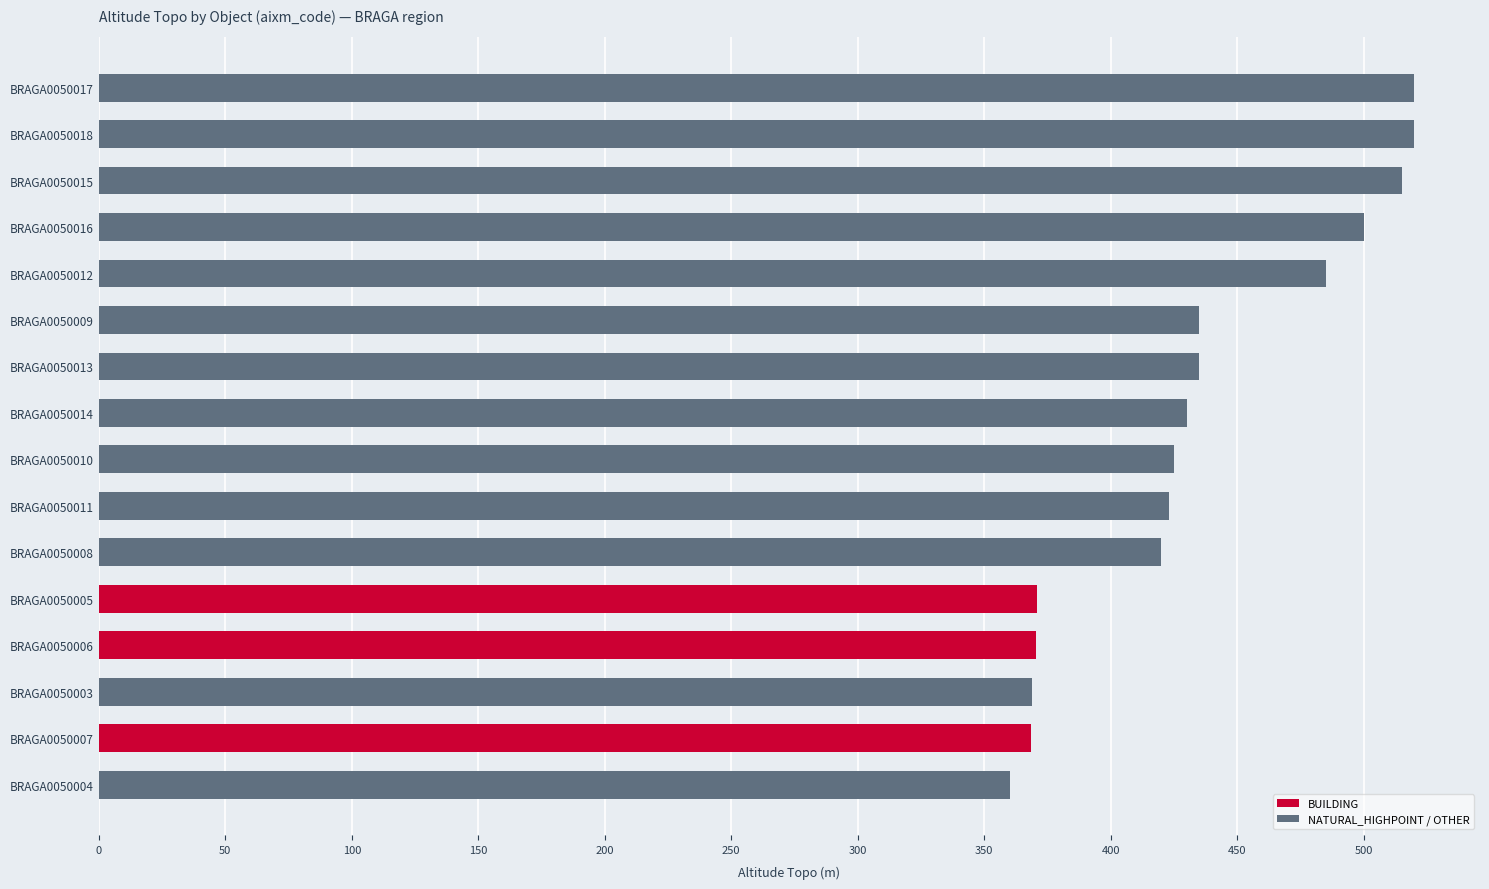

What is the label of the 10th bar from the bottom?

BRAGA0050013